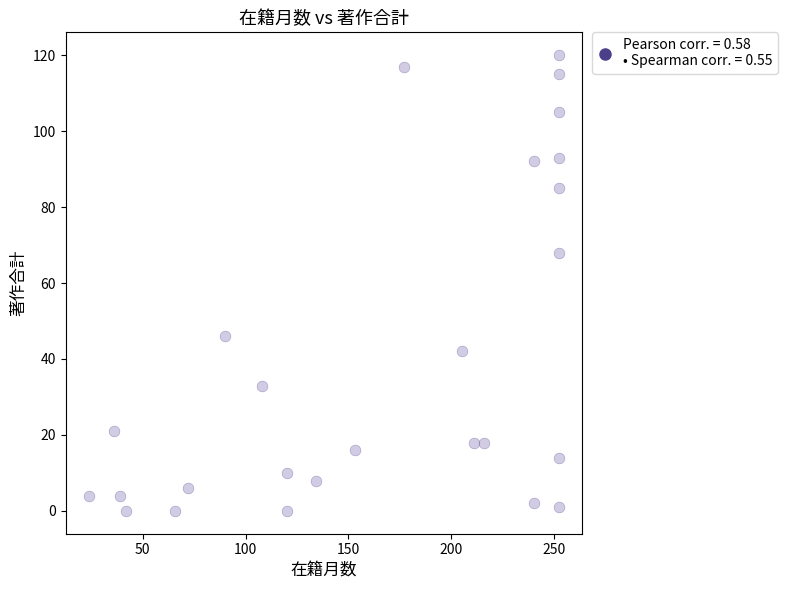

What Y value in the scatter plot is closest to 60?

68